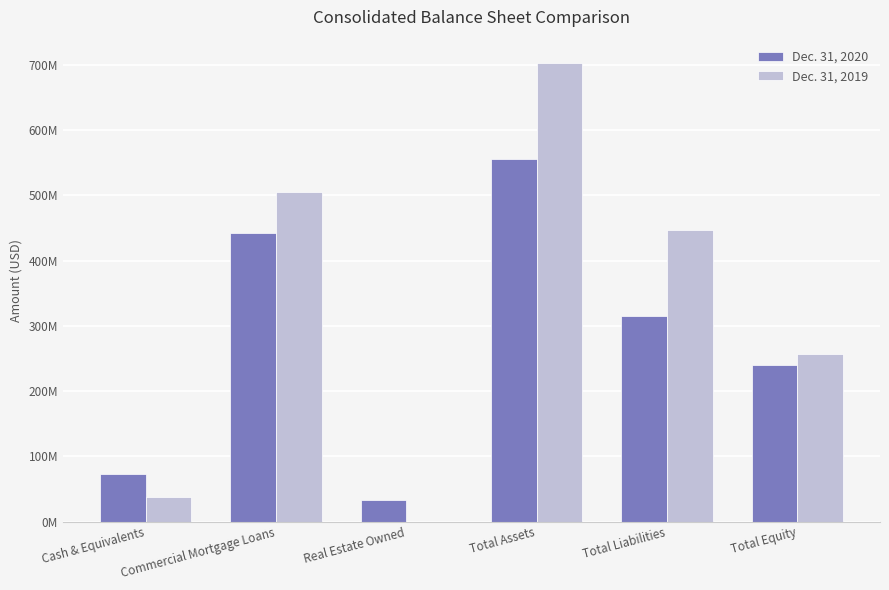

What position from the left is Real Estate Owned?

3